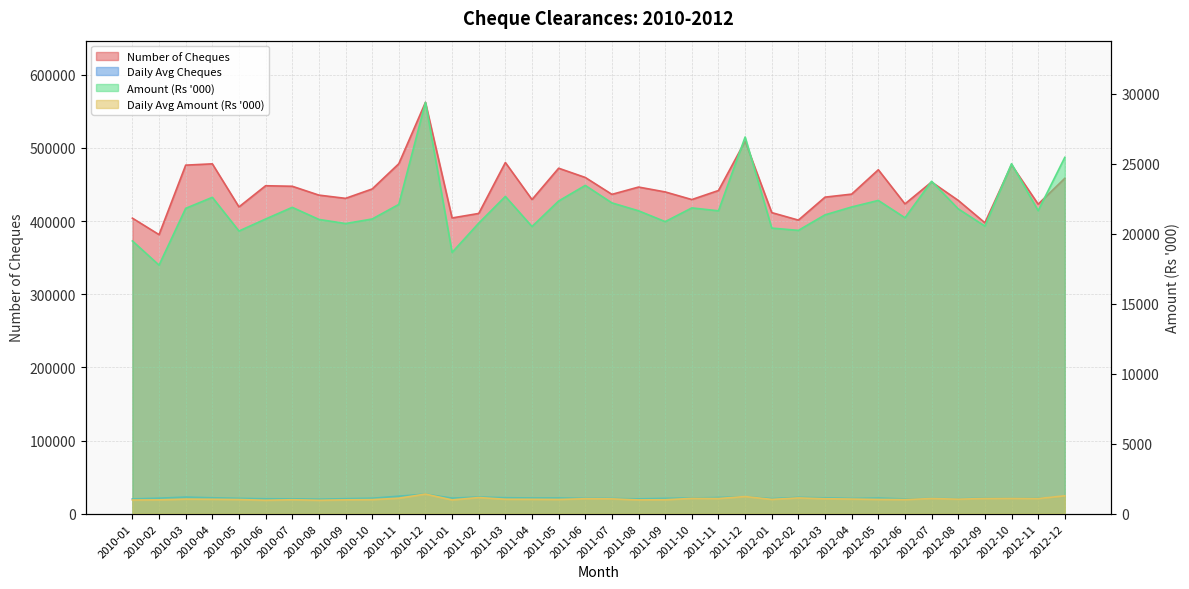

At which label does Number of Cheques first exceed 439837?

2010-03